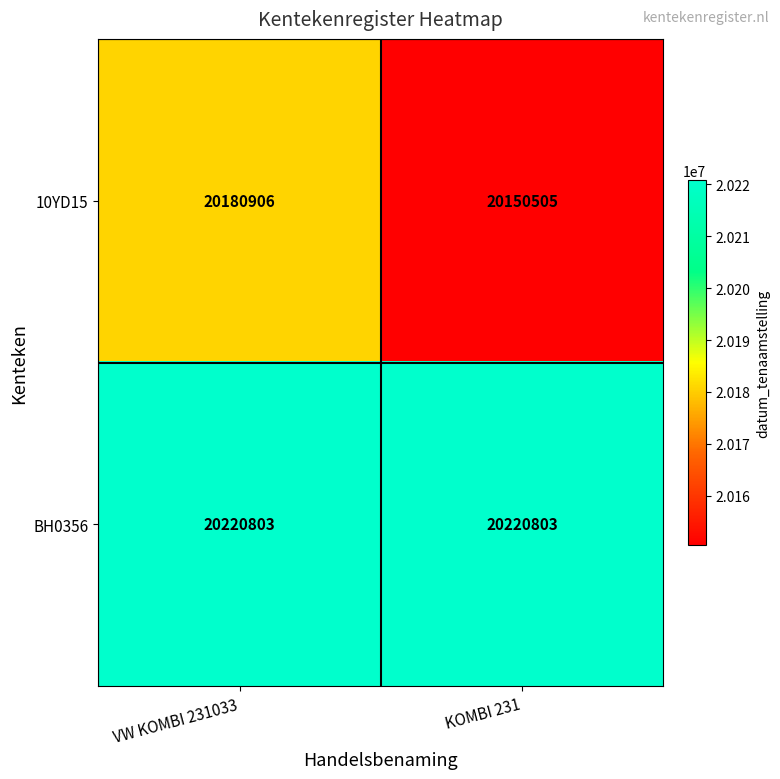

What is the average value of the 10YD15 series?

20165706